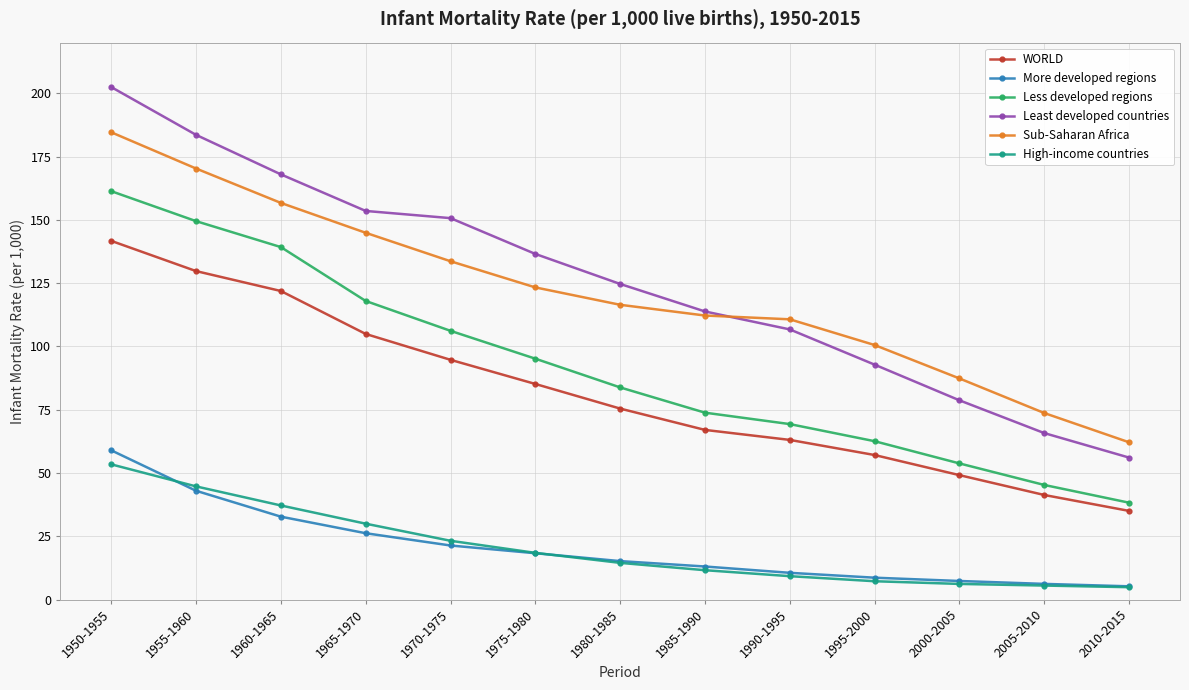

At which category is the sum across all series the highest?

1950-1955